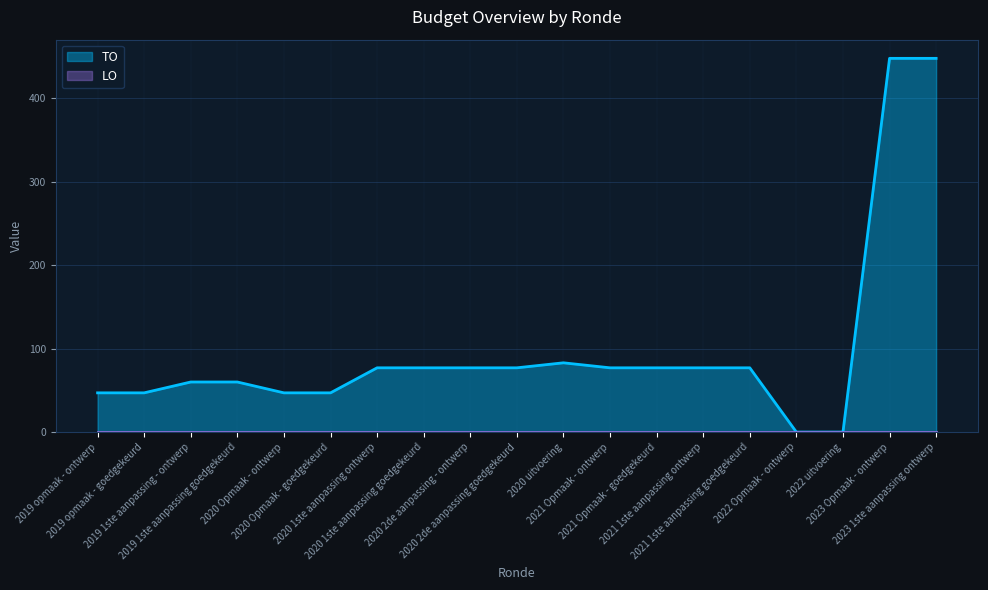

How many values are above zero?

17